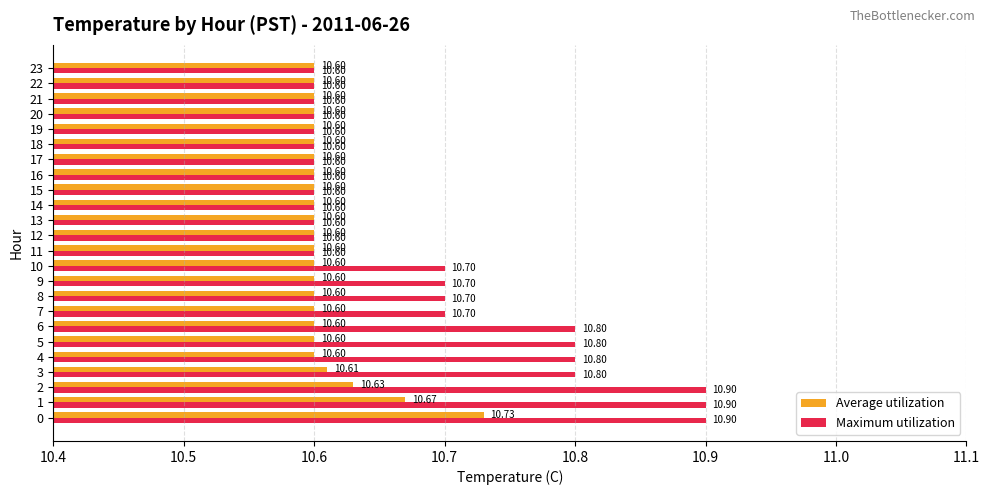

What is the difference between the maximum and second lowest values in the Maximum utilization series?

0.3